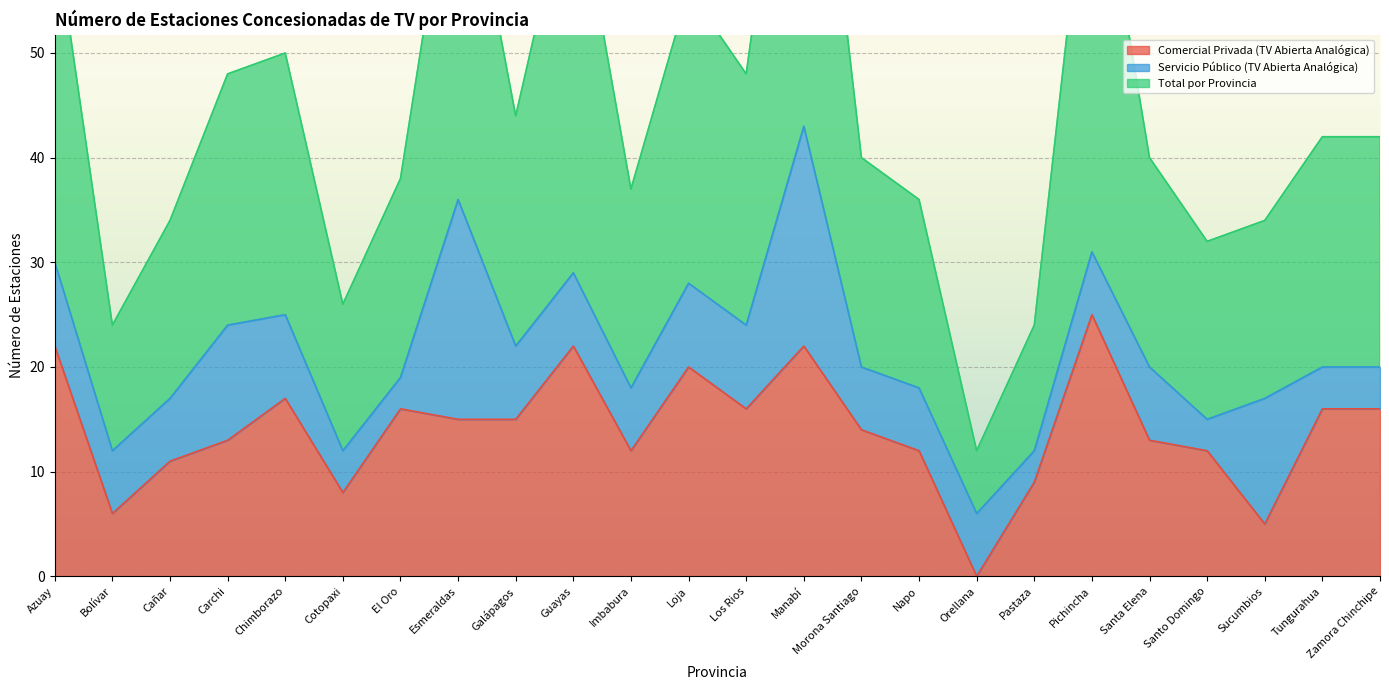

Rank the categories by Comercial Privada (TV Abierta Analógica) value from highest to lowest.

Pichincha, Azuay, Guayas, Manabí, Loja, Chimborazo, El Oro, Los Rios, Tungurahua, Zamora Chinchipe, Esmeraldas, Galápagos, Morona Santiago, Carchi, Santa Elena, Imbabura, Napo, Santo Domingo, Cañar, Pastaza, Cotopaxi, Bolívar, Sucumbios, Orellana